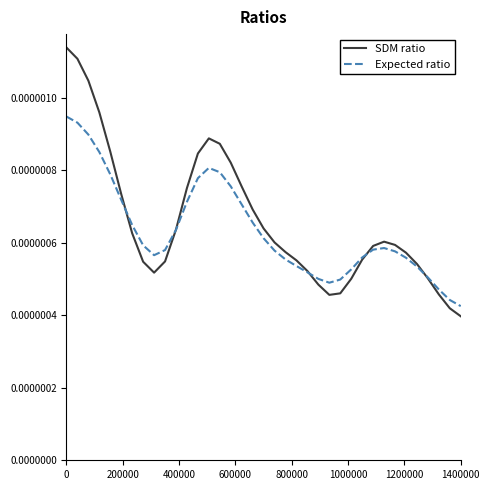

Rank the series by their maximum value, from lowest to highest.

Expected ratio, SDM ratio